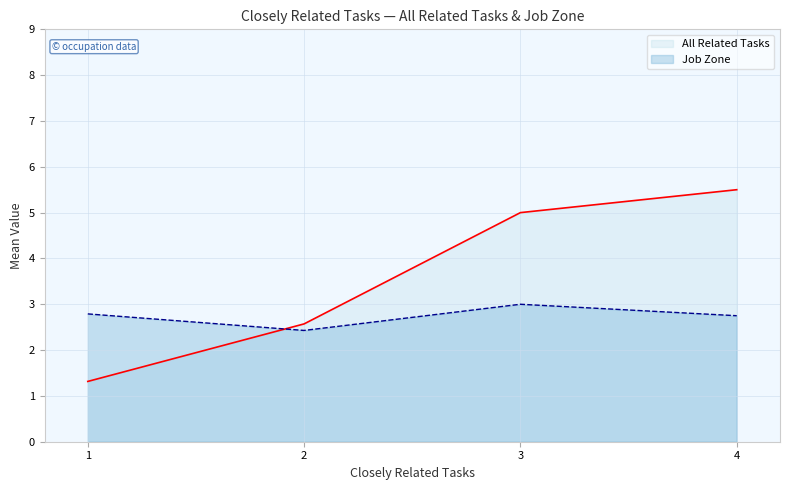

How many interior local peaks does the Job Zone series have?

1